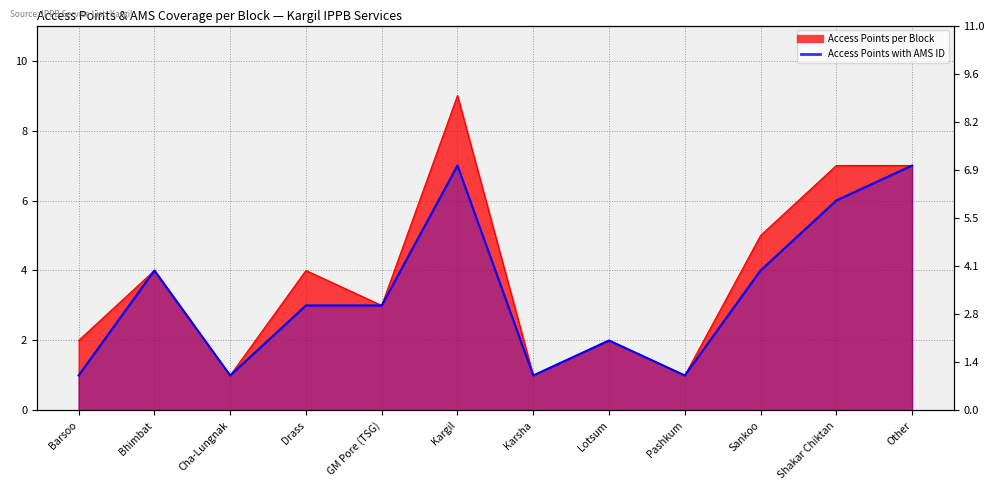

List the labels in order of value, largest first.

Kargil, Shakar Chiktan, Other, Sankoo, Bhimbat, Drass, GM Pore (TSG), Barsoo, Lotsum, Cha-Lungnak, Karsha, Pashkum